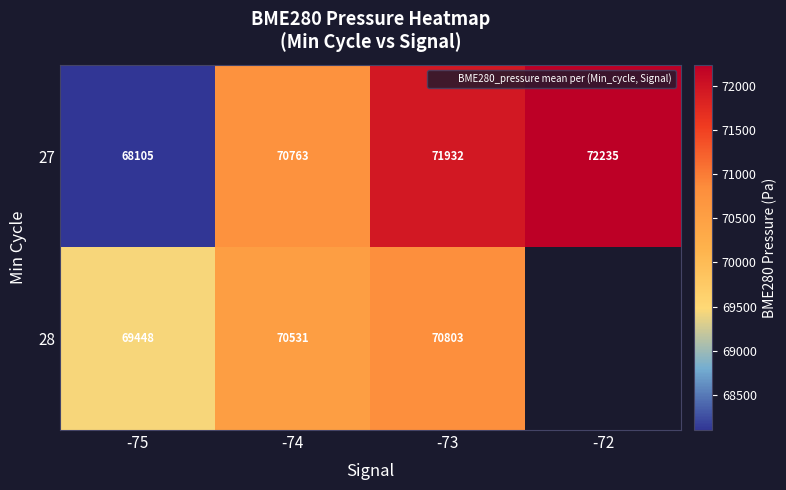

Which series changed the most between -74 and -72?

27